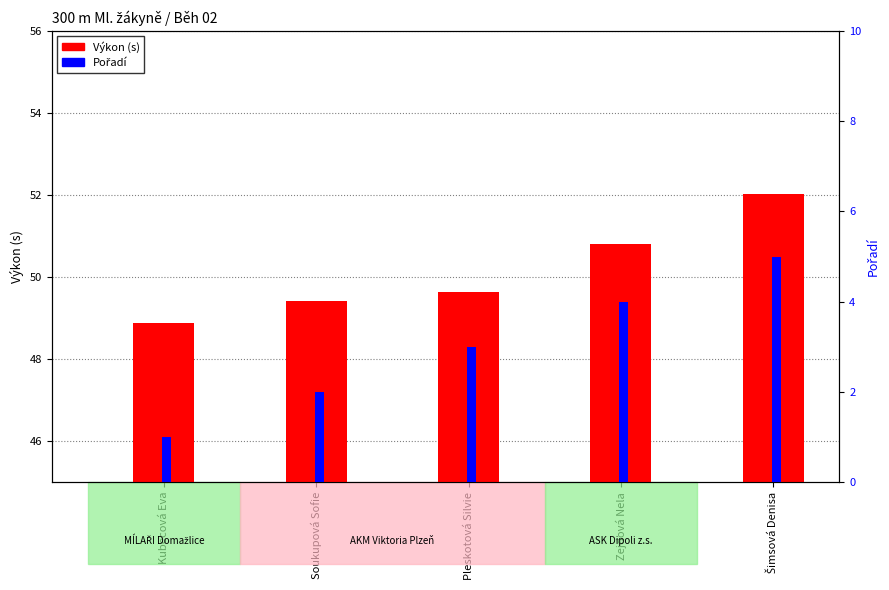

What is the difference between the second highest and second lowest values in the Výkon series?

1.4